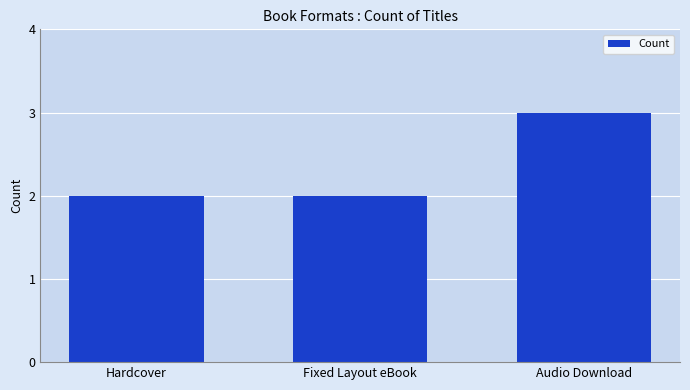

What is the smallest value displayed?

2